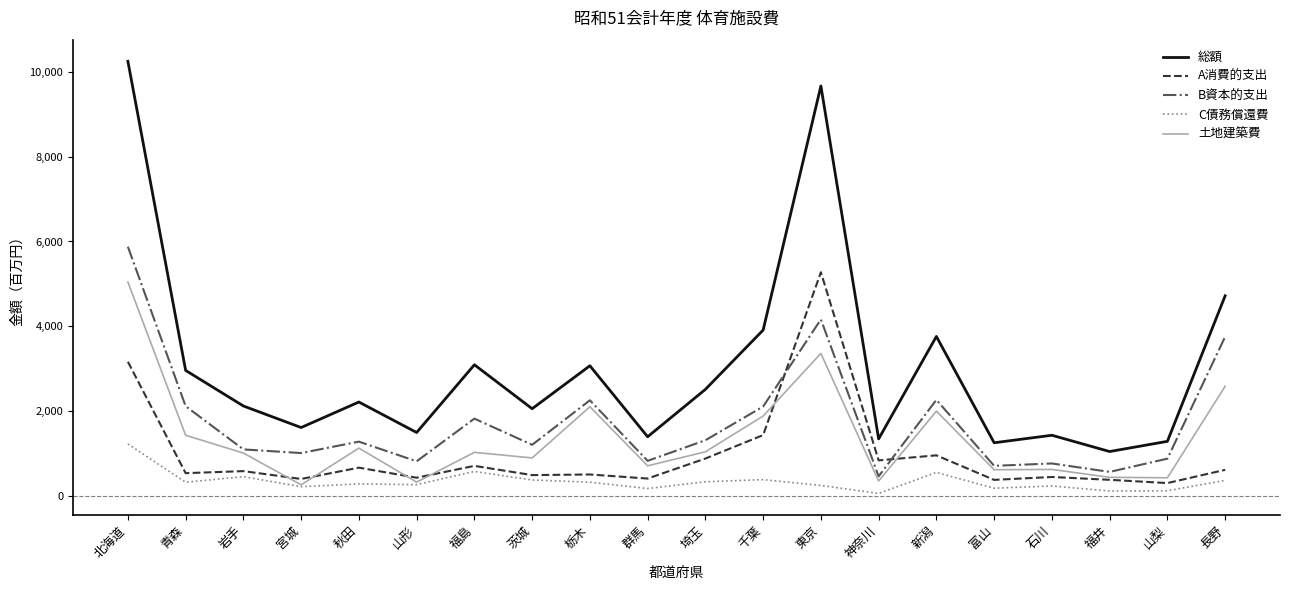

Where is A消費的支出 nearest to the value 2784543?

北海道